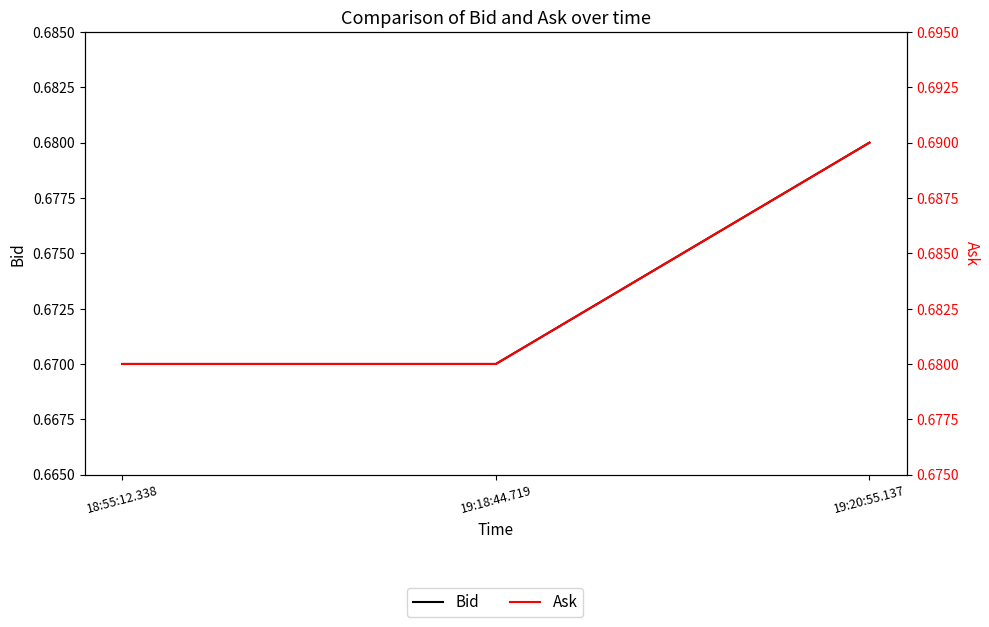

Reading left to right, what are all the values shown in this chart?

Bid: 0.7	0.7	0.7
Ask: 0.7	0.7	0.7